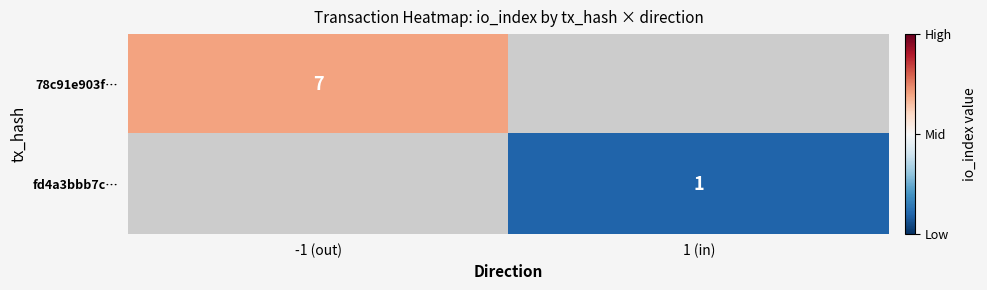

At which category does the chart reach its minimum across all series?

1 (in)